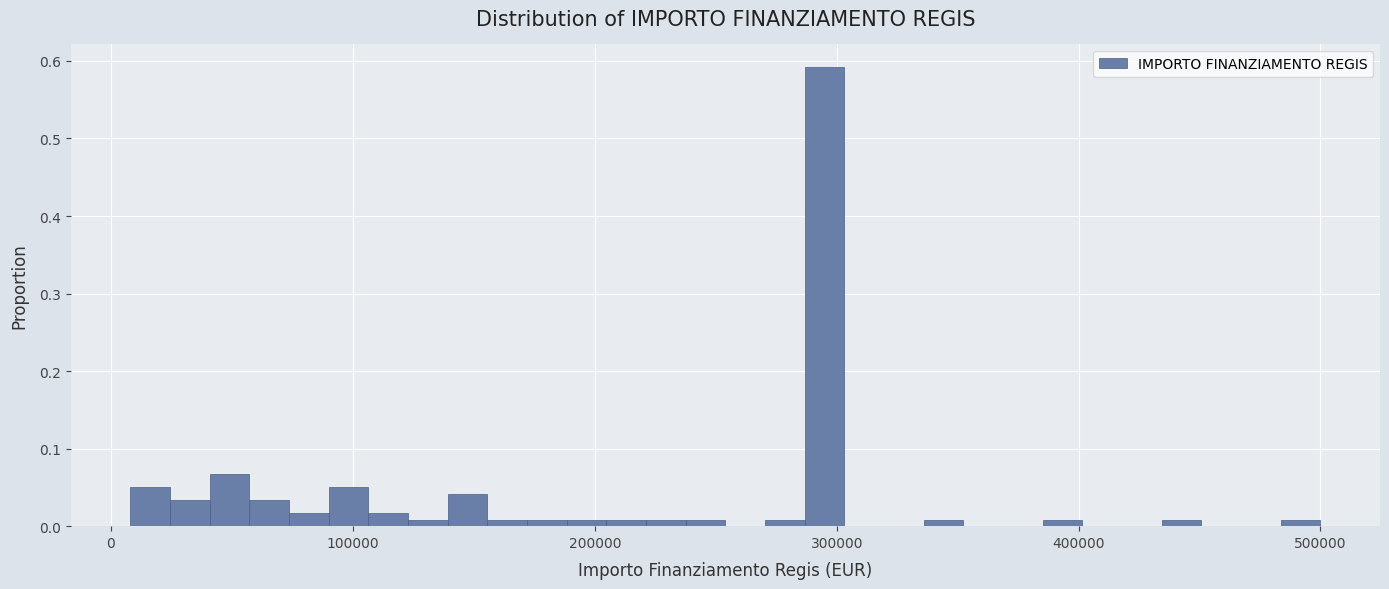

Read against the x-axis, roughly where is the centre of the tallest bar?

300000